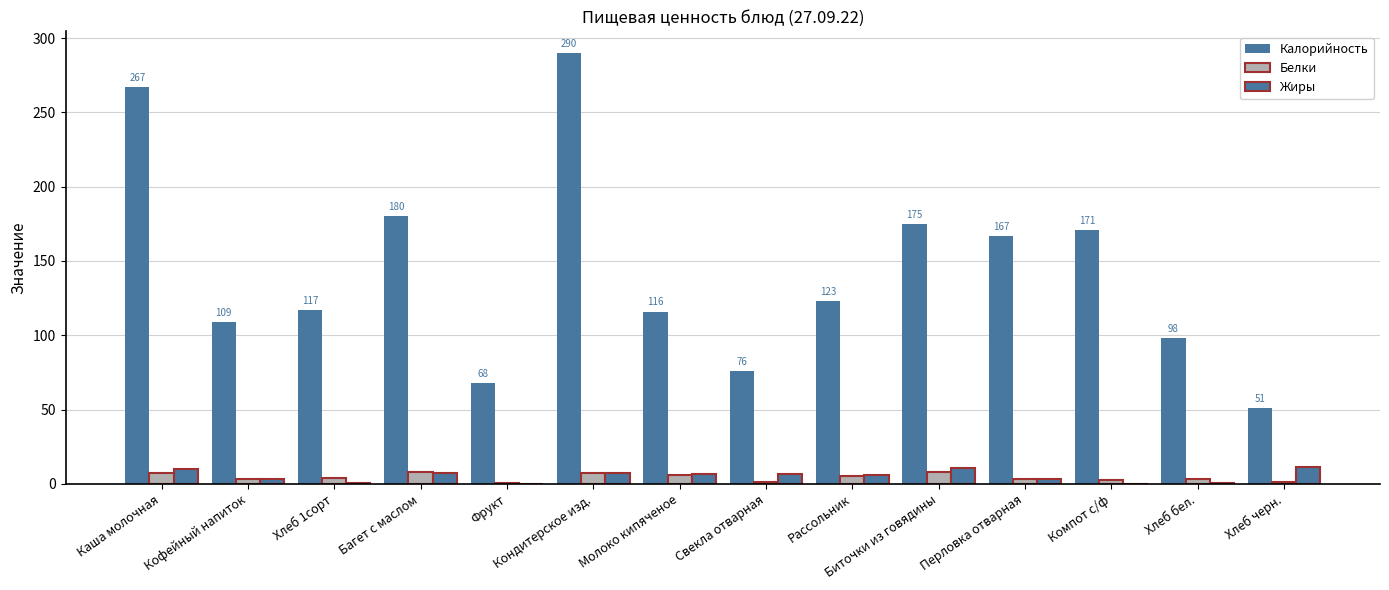

How many series are shown in this chart?

3